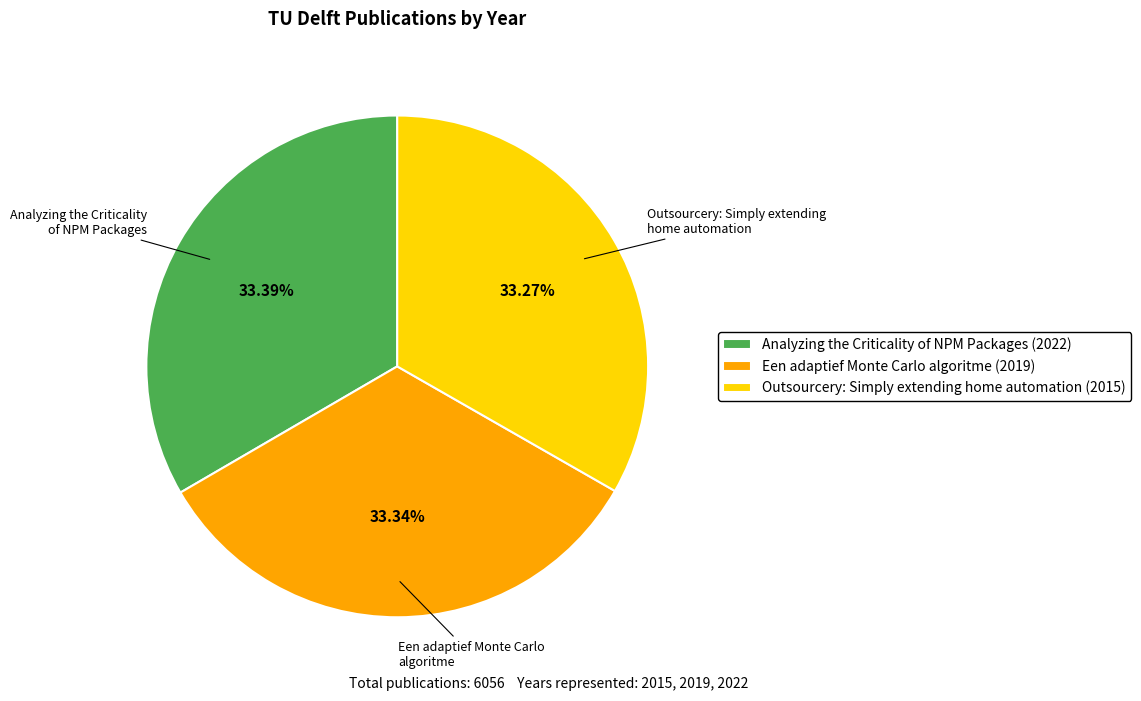

Do Een adaptief Monte Carlo algoritme (2019) and Analyzing the Criticality of NPM Packages (2022) together represent more than half of the pie?

Yes